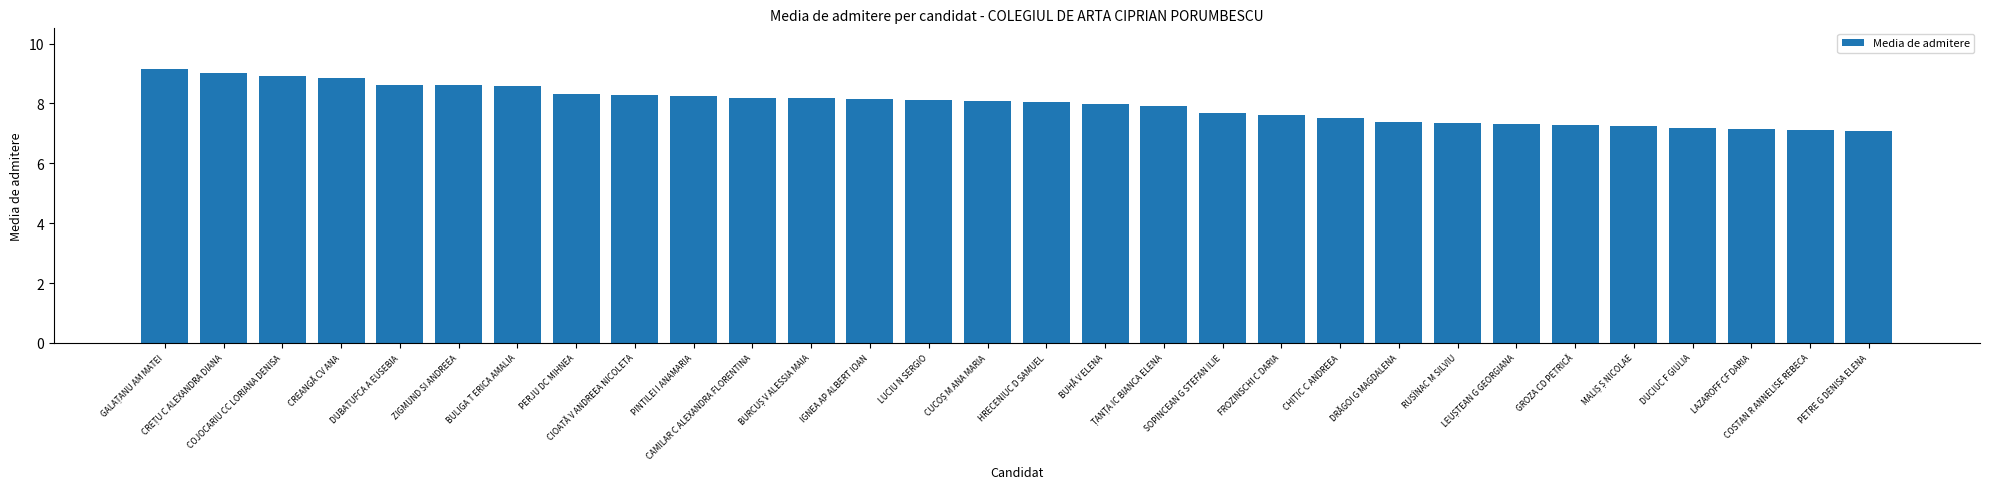

What is the value of the 22nd bar from the left?

7.4